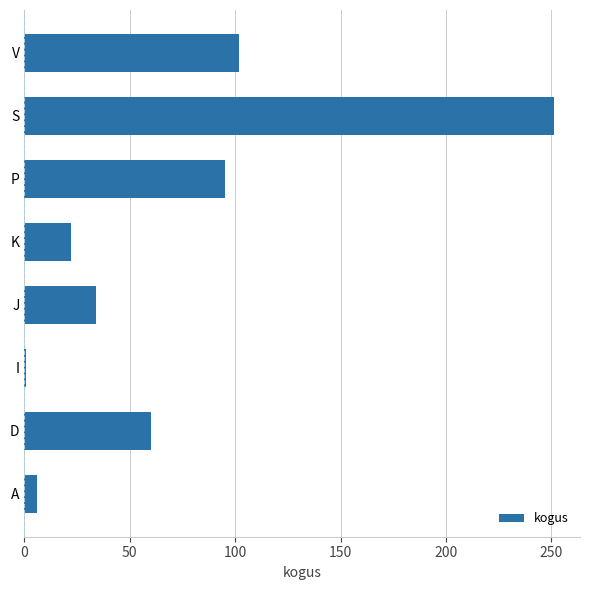

Reading top to bottom, what are all the values shown in this chart?

V=102	S=251	P=95	K=22	J=34	I=1	D=60	A=6